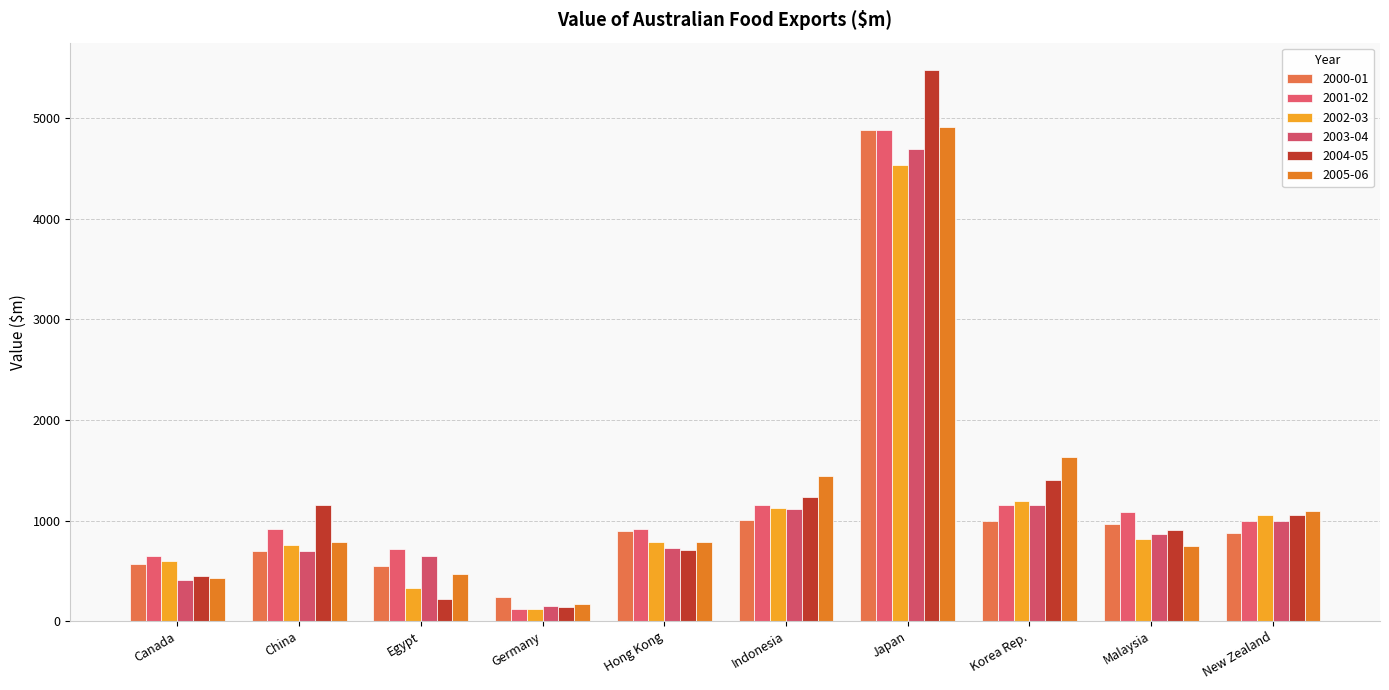

Read the 2001-02 value at Malaysia.

1084.6